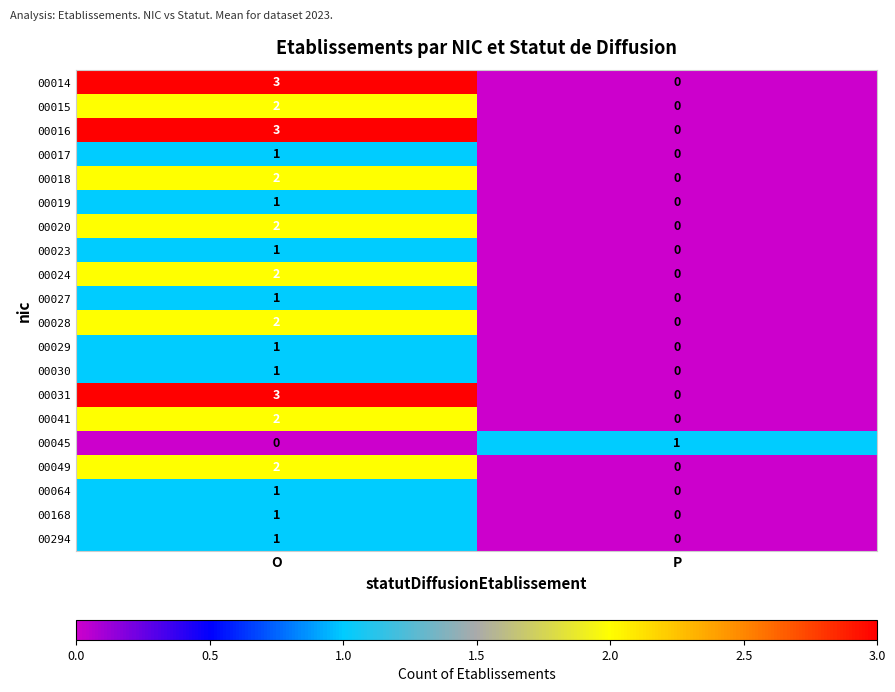

Rank the categories by 00030 value from lowest to highest.

P, O